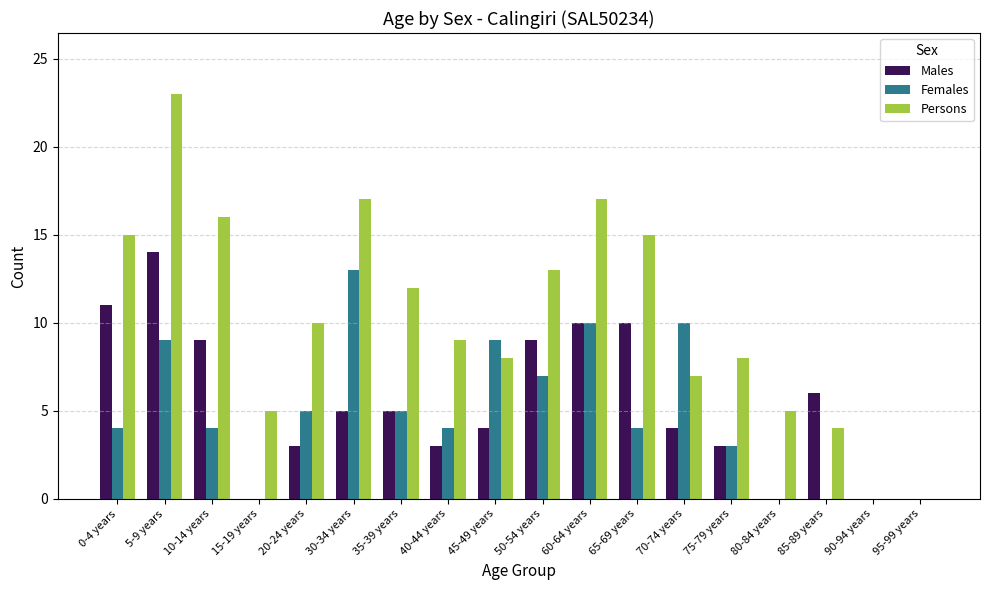

Are the bars grouped side by side (vs. stacked)?

Yes